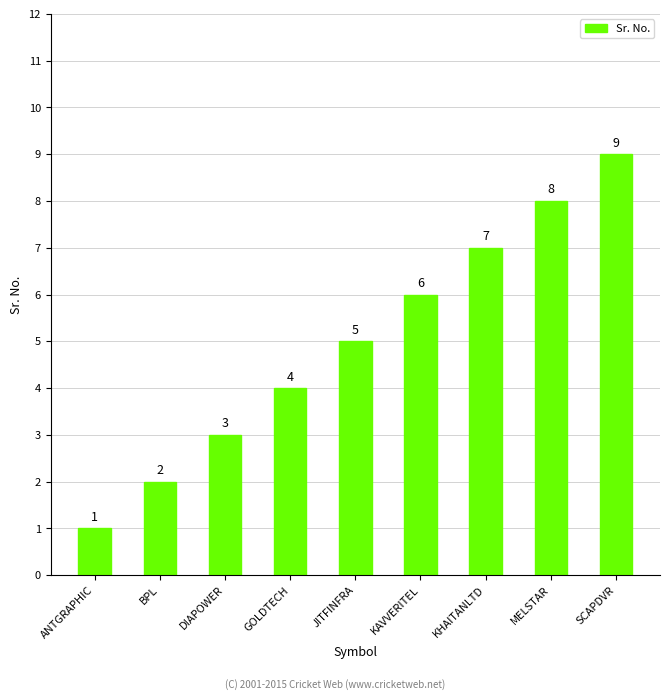

What is the difference between the maximum and minimum values?

8